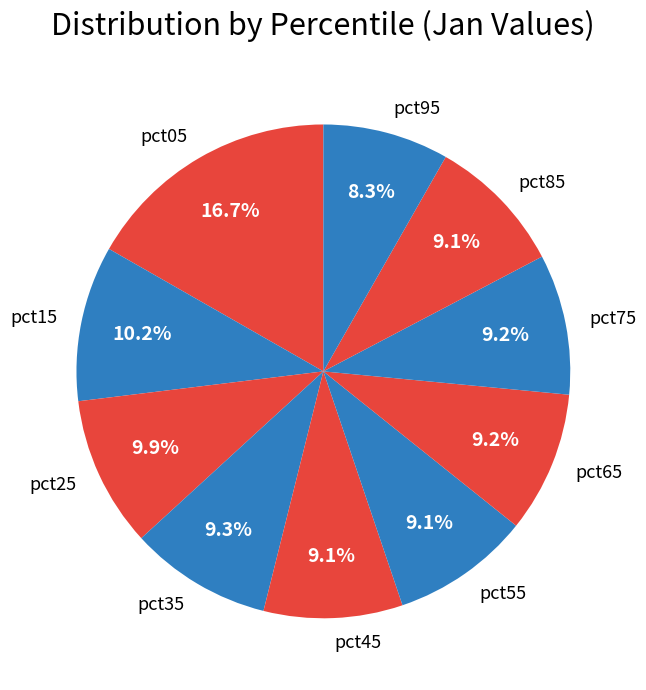

What is the smallest slice in the pie chart?

pct95